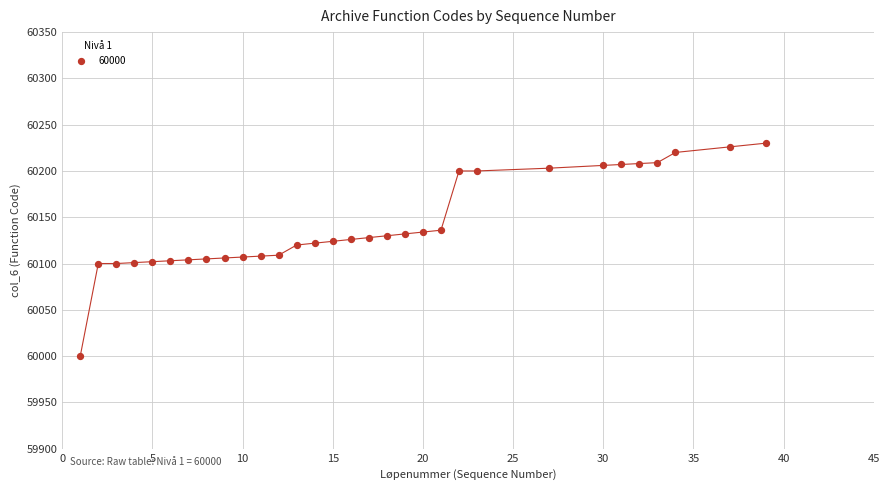

What is the range of X values (max minus min)?

38